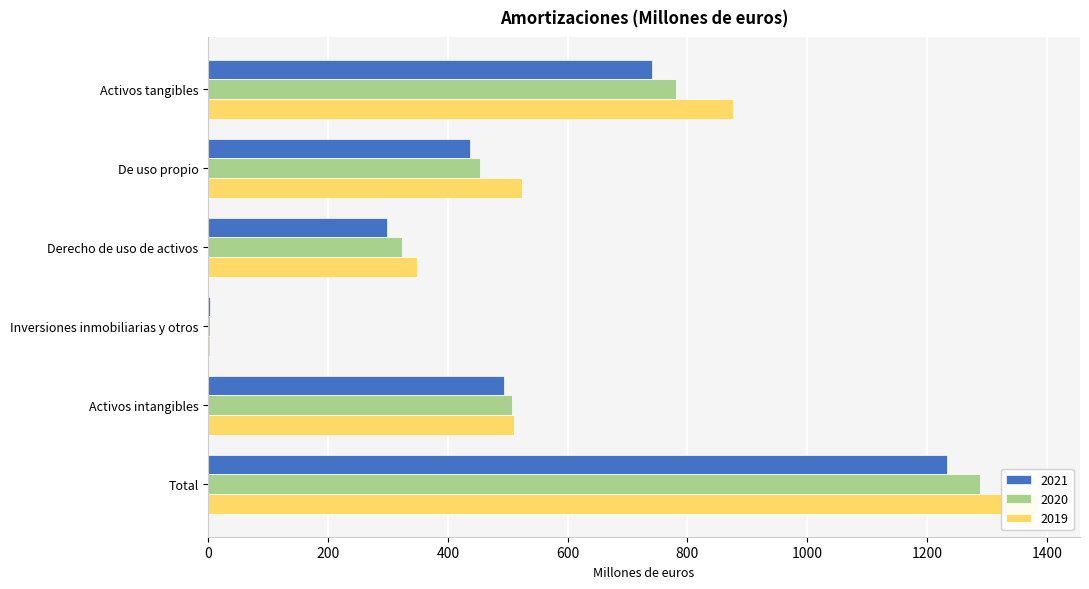

Between Derecho de uso de activos and Total, which series saw the biggest shift?

2019